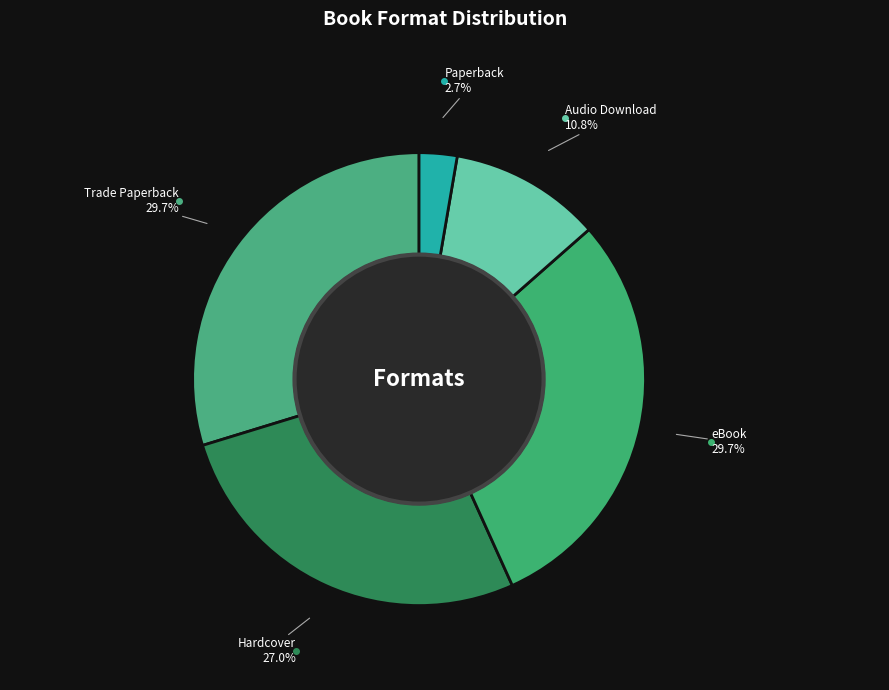

What percentage is the Trade Paperback slice, to the nearest percent?

30%